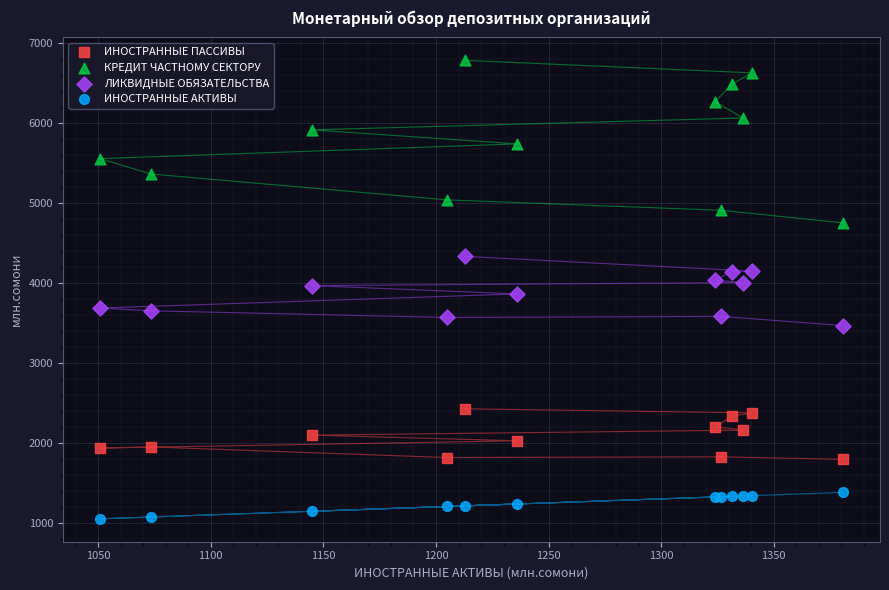

Which series has the largest Y range (max minus min)?

КРЕДИТ ЧАСТНОМУ СЕКТОРУ